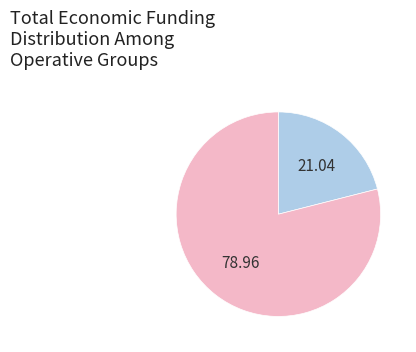

Is there a majority slice in this chart?

Yes